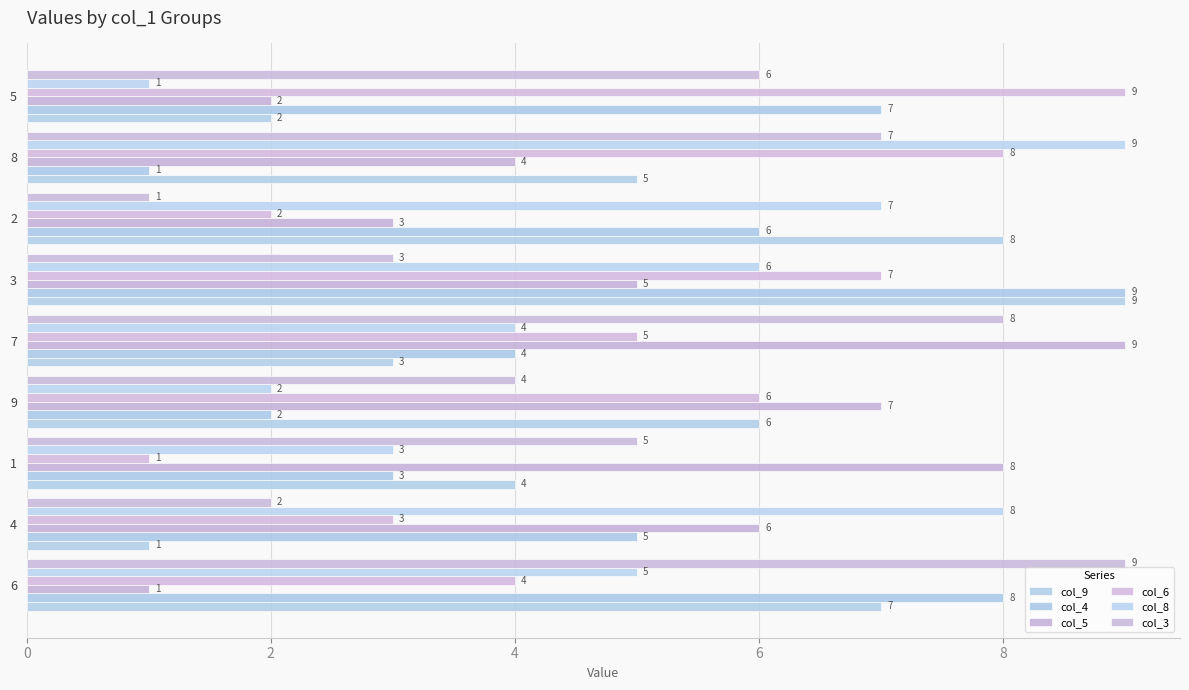

List the series in order of their peak value, lowest first.

col_9, col_4, col_5, col_6, col_8, col_3